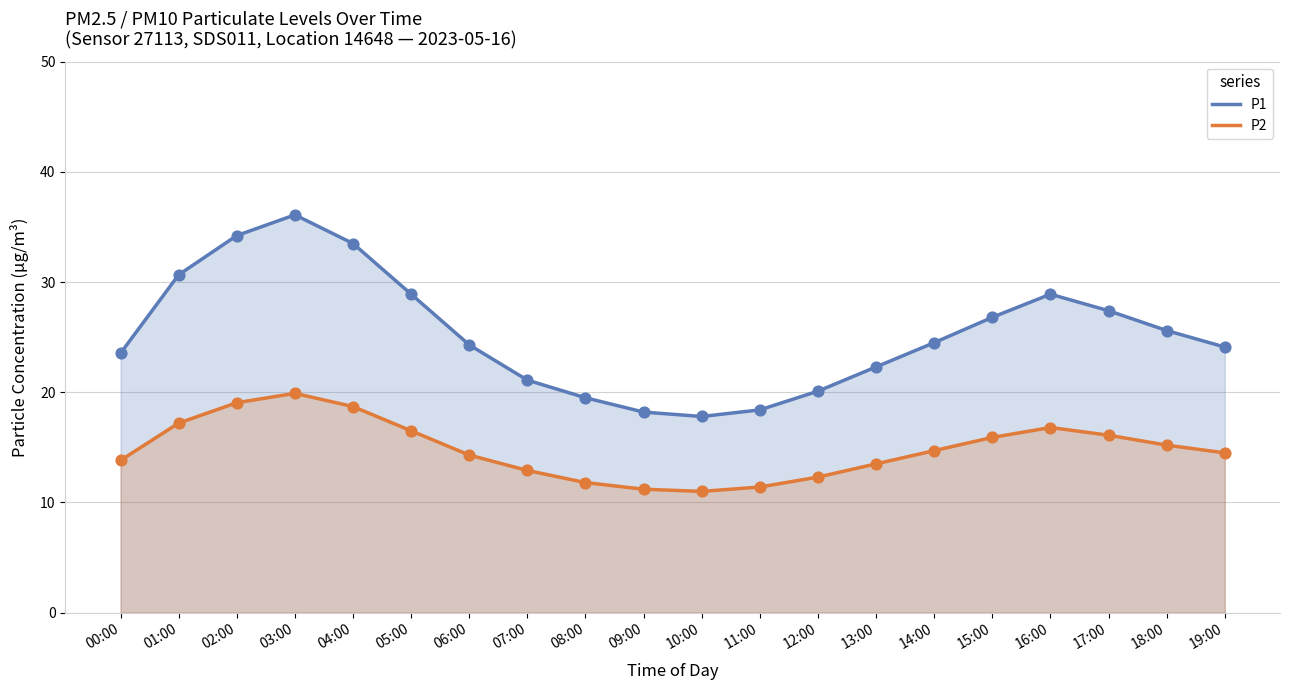

Which series reaches the minimum Y coordinate?

P2